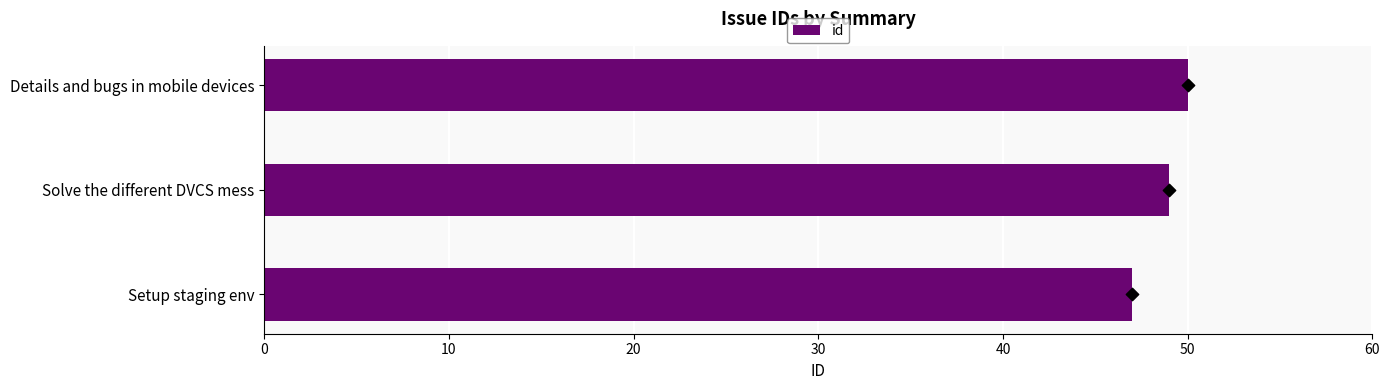

At which label does id reach its minimum?

Setup staging env